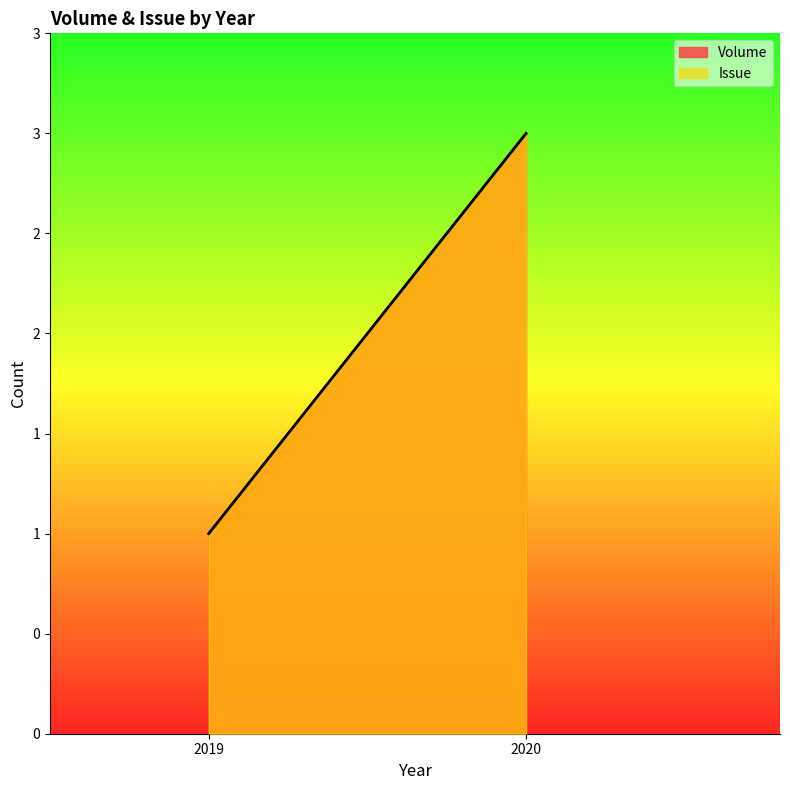

Rank the series at 2020 from highest to lowest value.

Volume, Issue